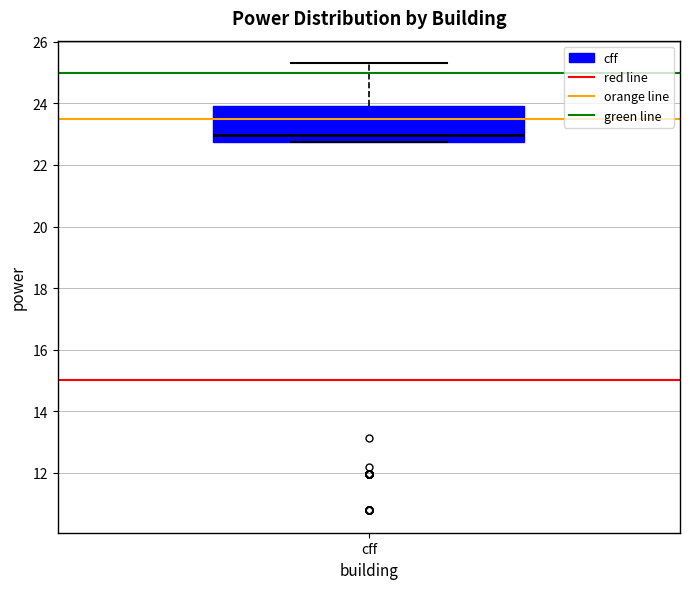

Read this box plot against the y-axis: the position of the median line, the range covered by the box, and the ends of both whiskers. The values are not printed on the chart, so give them approximately, as read against the axis.

median 23.0, box 22.8 to 24.0, whiskers 22.8 to 25.4